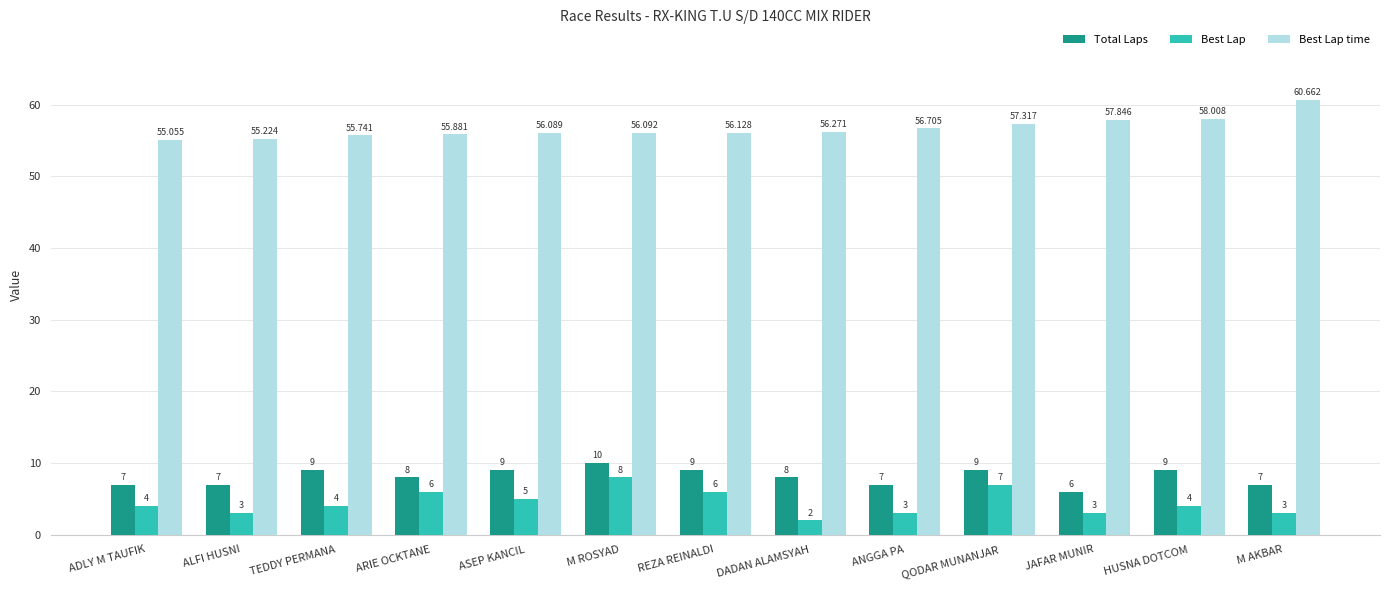

How many bars are there in each group?

3